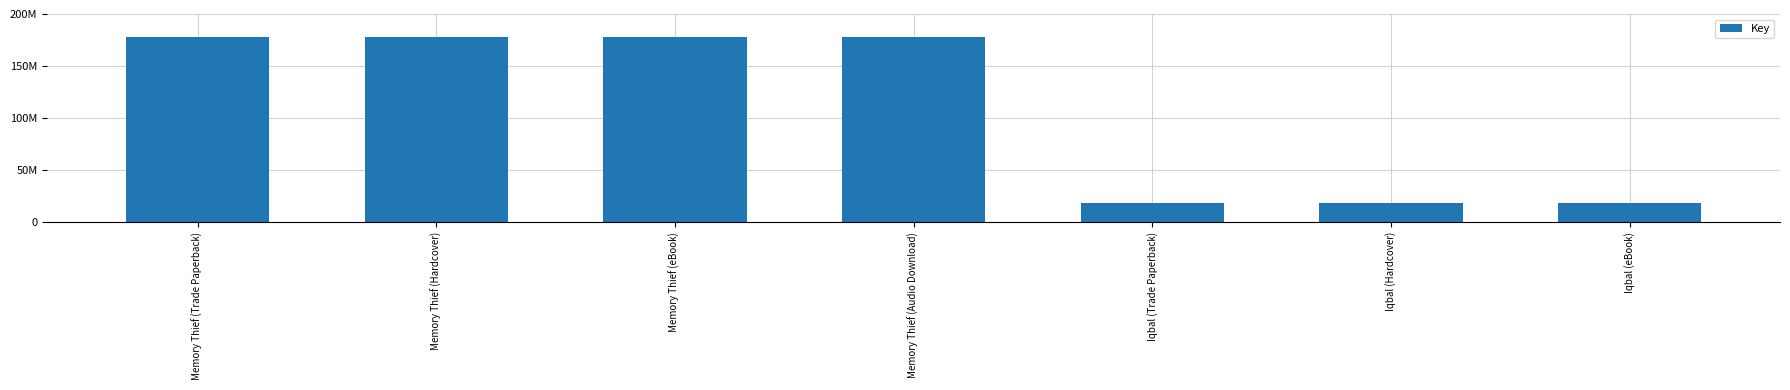

List the labels in order of value, smallest first.

Iqbal (Trade Paperback), Iqbal (Hardcover), Iqbal (eBook), Memory Thief (Trade Paperback), Memory Thief (Hardcover), Memory Thief (eBook), Memory Thief (Audio Download)